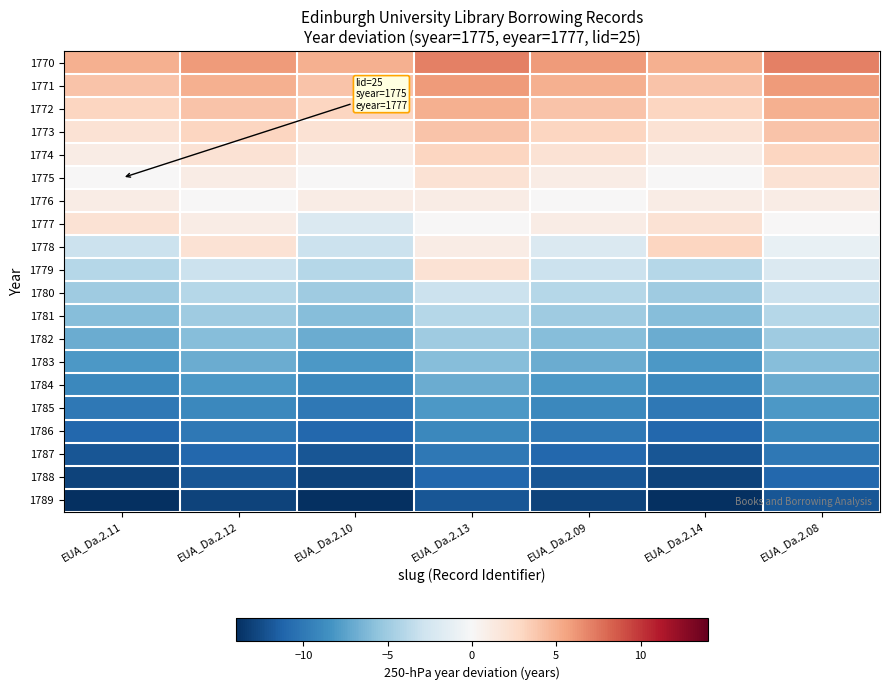

What is the difference between the highest and lowest values at EUA_Da.2.09?

19